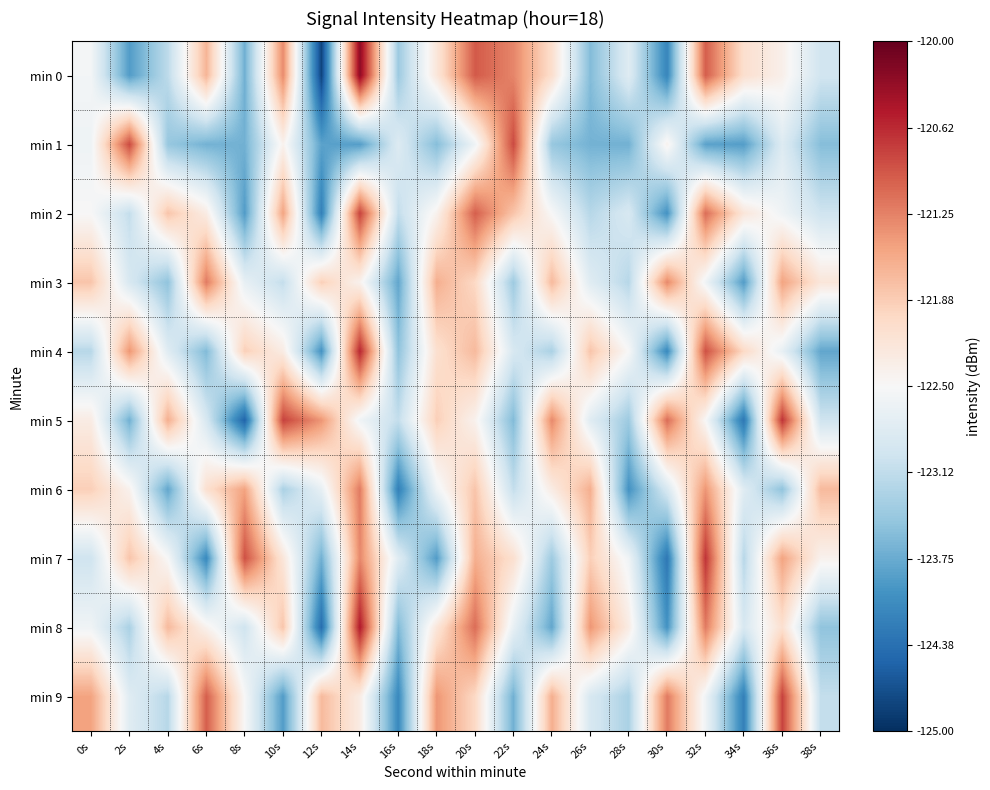

At which category is the sum across all series the highest?

14s